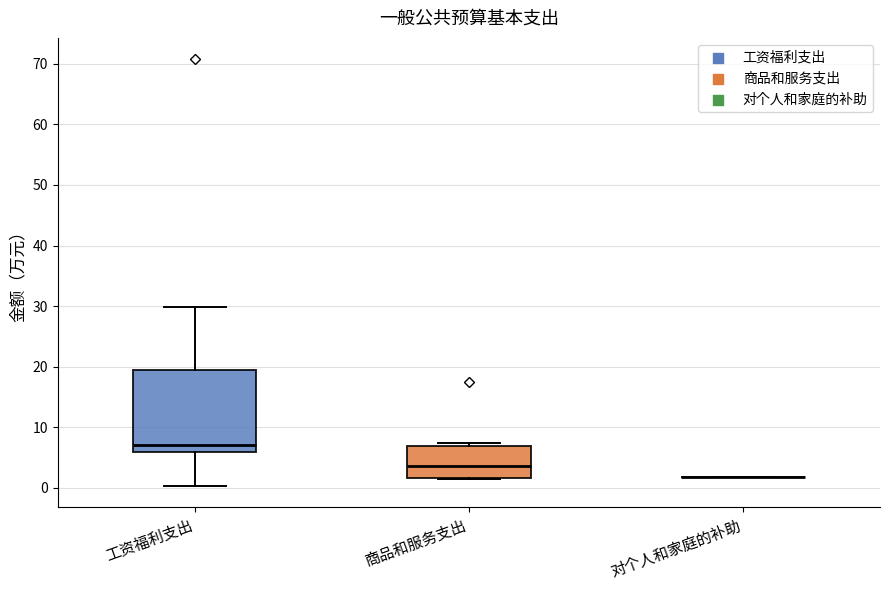

Reading left to right, read every box against the y-axis: the position of its median line, the range the box covers, and the ends of its whiskers. The values are not printed on the chart, so give them approximately, as read against the axis.

工资福利支出: median 7, box 6 to 19, whiskers 0 to 30
商品和服务支出: median 4, box 2 to 7, whiskers 2 to 7 (just above the box's upper edge)
对个人和家庭的补助: box collapsed to a line at 2, whiskers 2 to 2